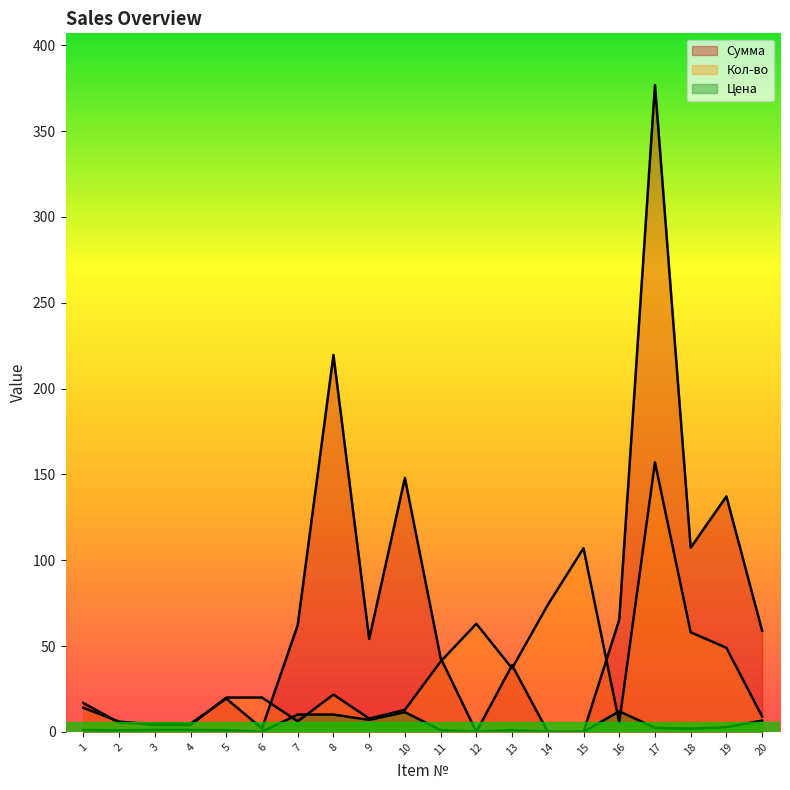

What are all the series names shown in the legend?

Сумма, Кол-во, Цена